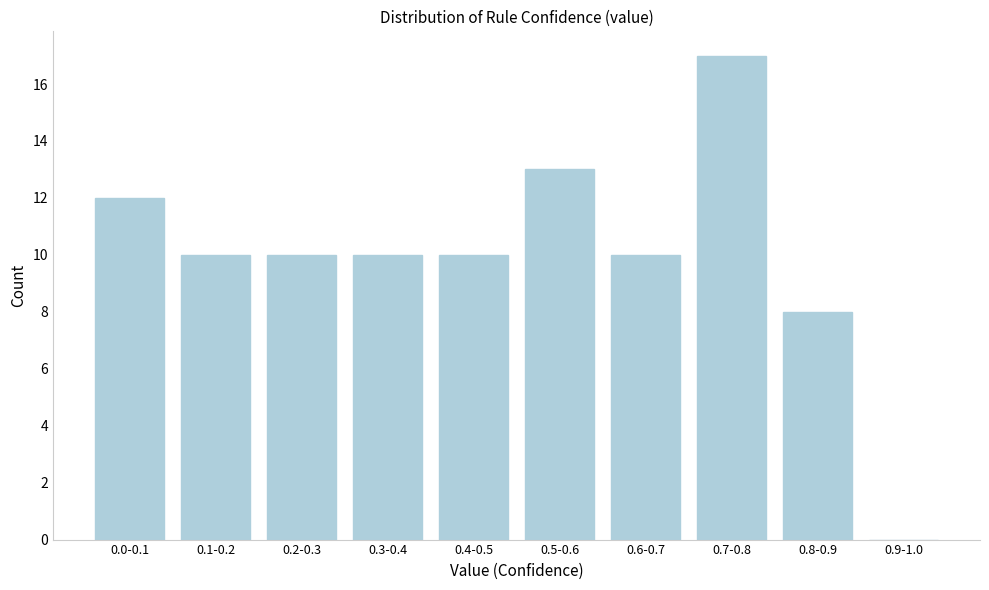

Reading left to right, transcribe all the data shown in this chart.

0.0-0.1=12	0.1-0.2=10	0.2-0.3=10	0.3-0.4=10	0.4-0.5=10	0.5-0.6=13	0.6-0.7=10	0.7-0.8=17	0.8-0.9=8	0.9-1.0=0